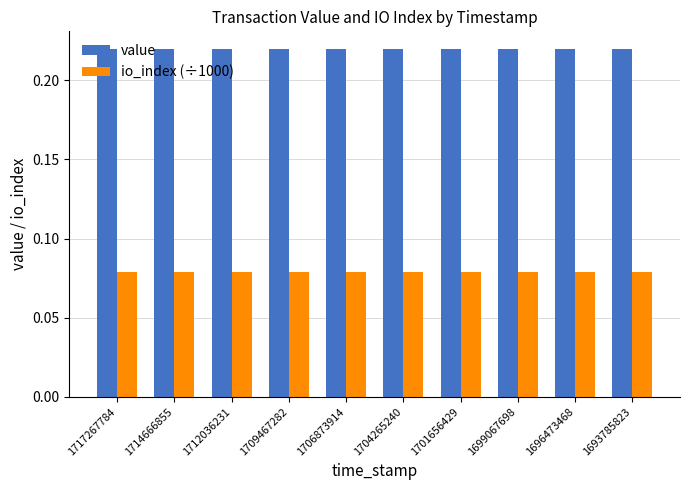

What is the sum of the value values at 1699067698 and 1709467282?

0.4